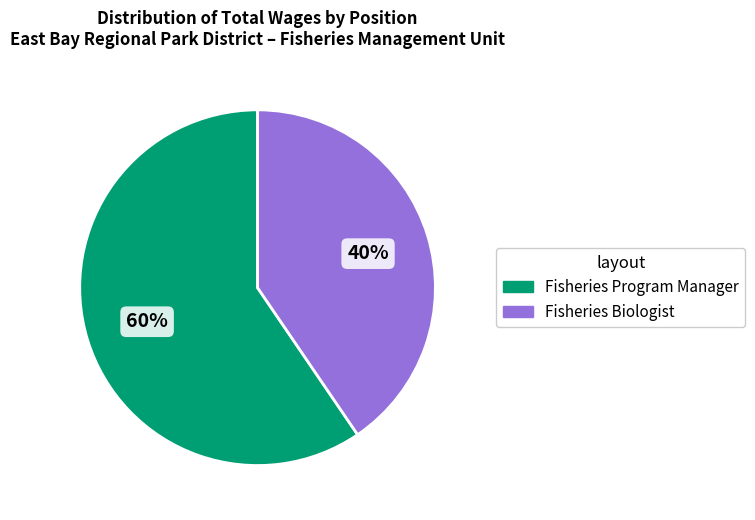

Count the number of slices in the pie.

2